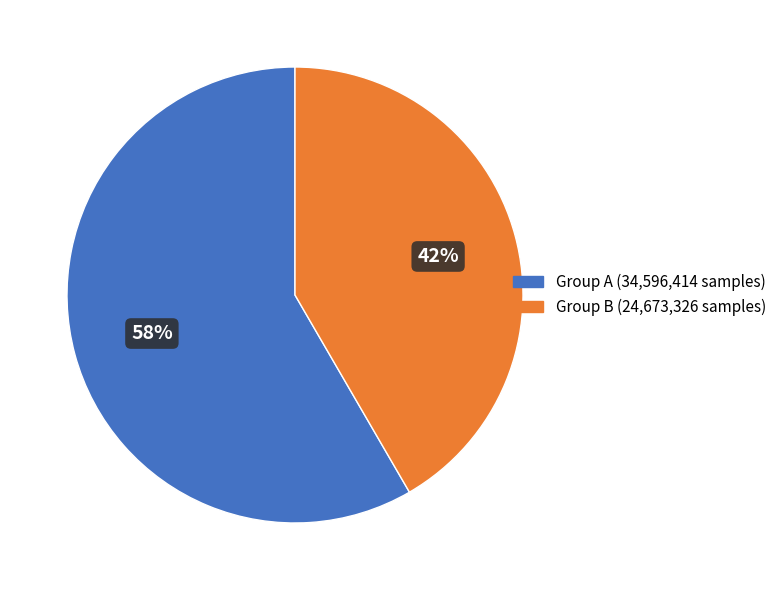

To the nearest percent, what is the average slice percentage?

50%